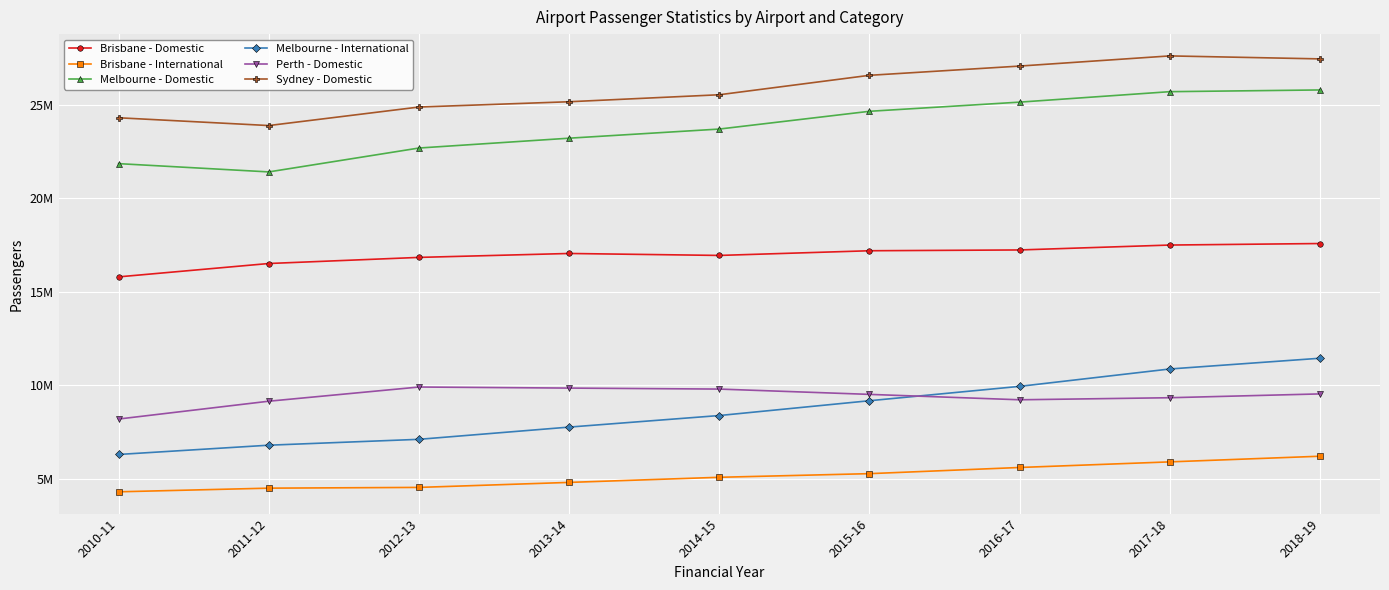

What are all the series names shown in the legend?

Brisbane - Domestic, Brisbane - International, Melbourne - Domestic, Melbourne - International, Perth - Domestic, Sydney - Domestic